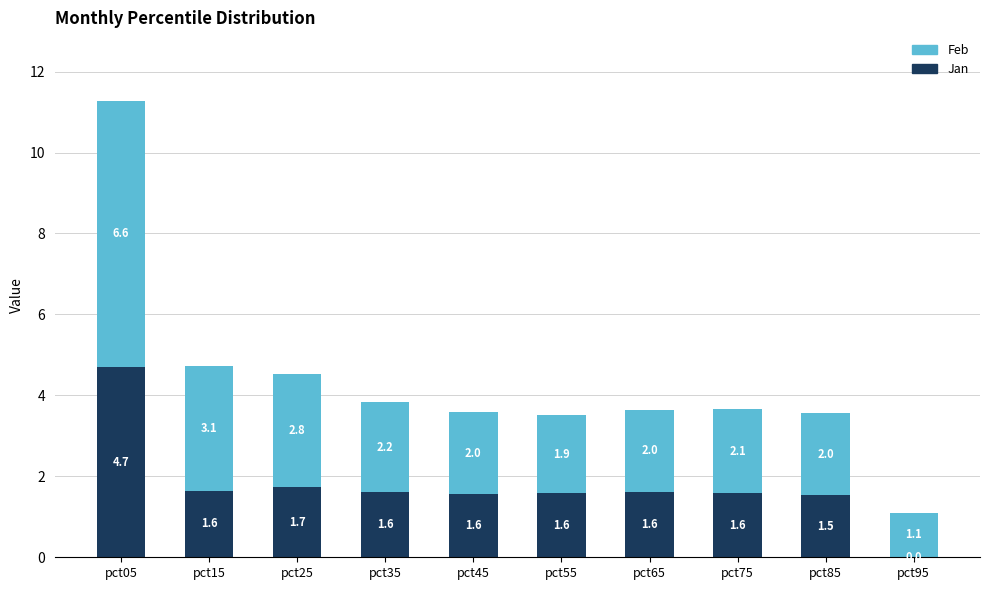

Does the chart contain stacked bars?

Yes